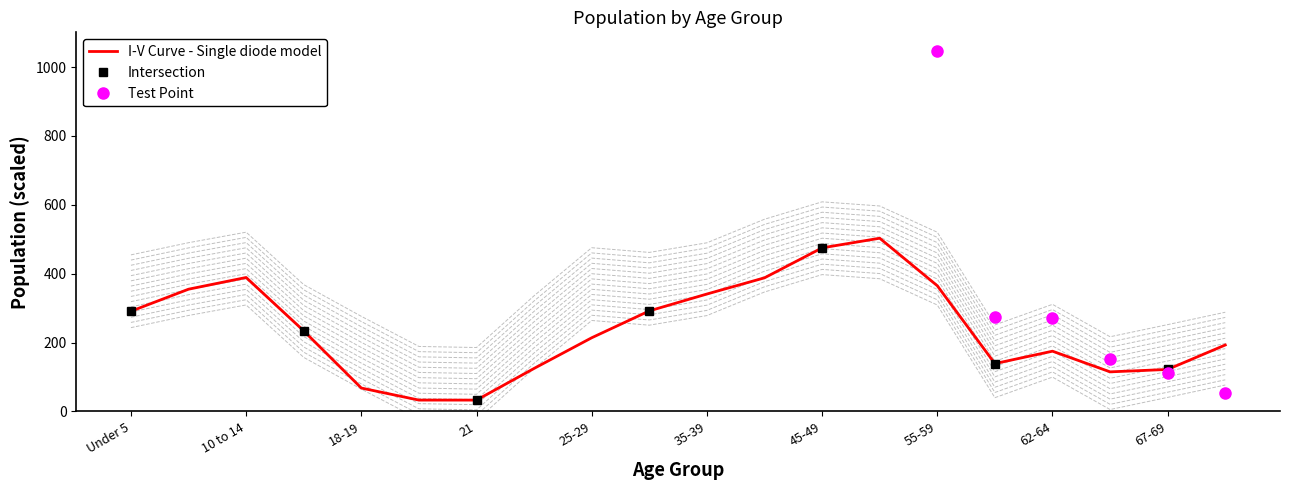

Which series changed the most between 10 to 14 and 45-49?

Connecticut